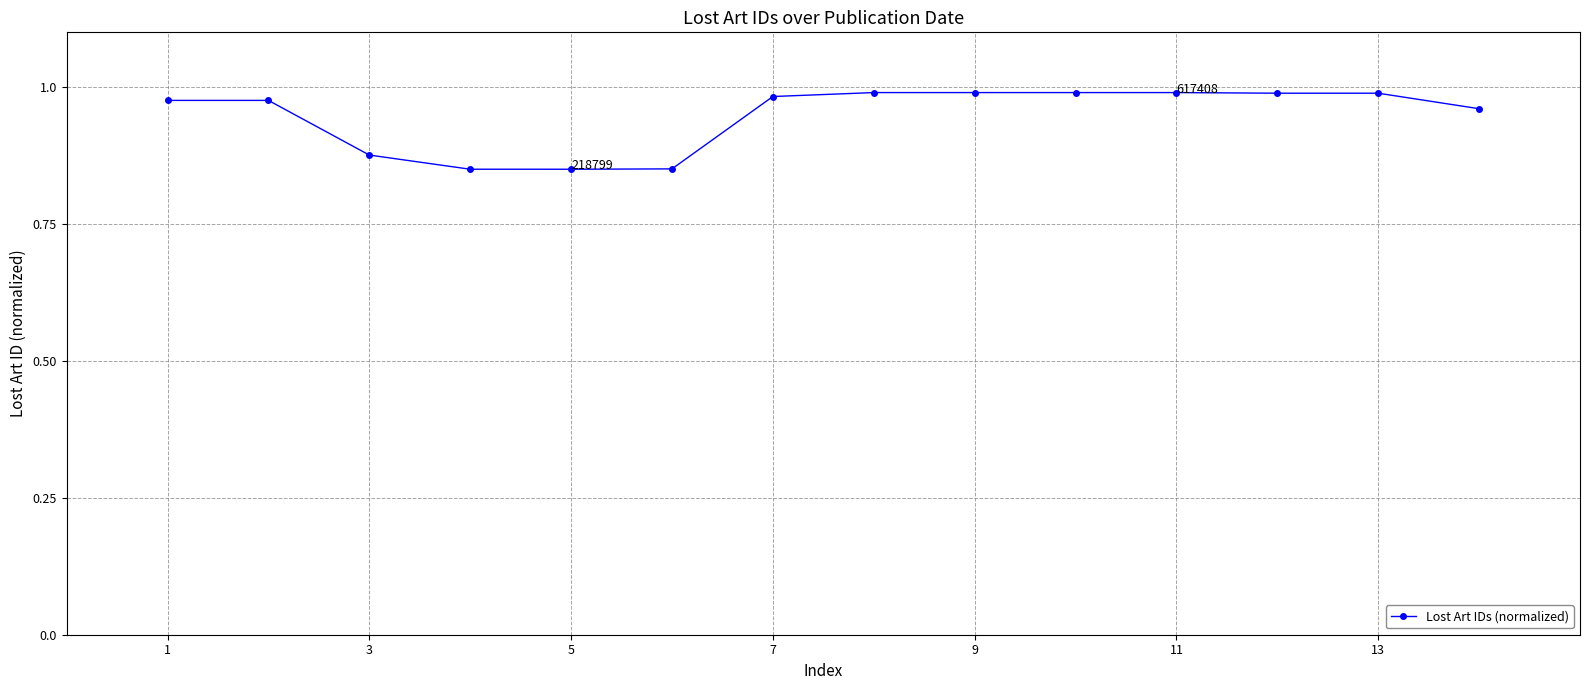

True or false: the data has more than 0 interior local peaks.

True